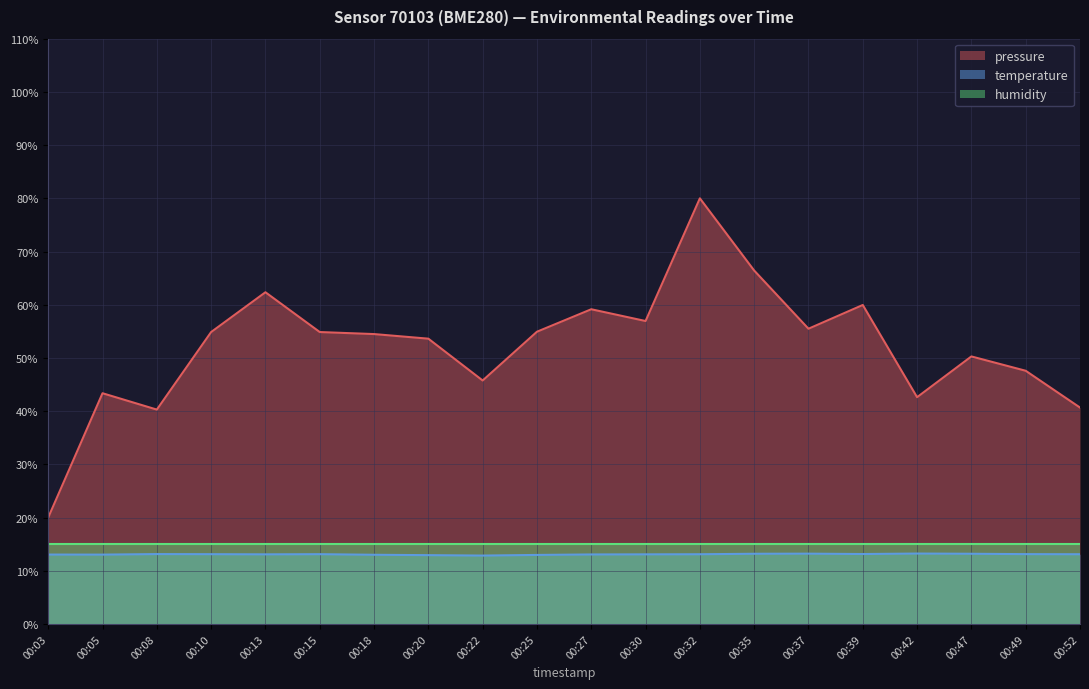

Which label corresponds to the largest value in the chart?

00:32